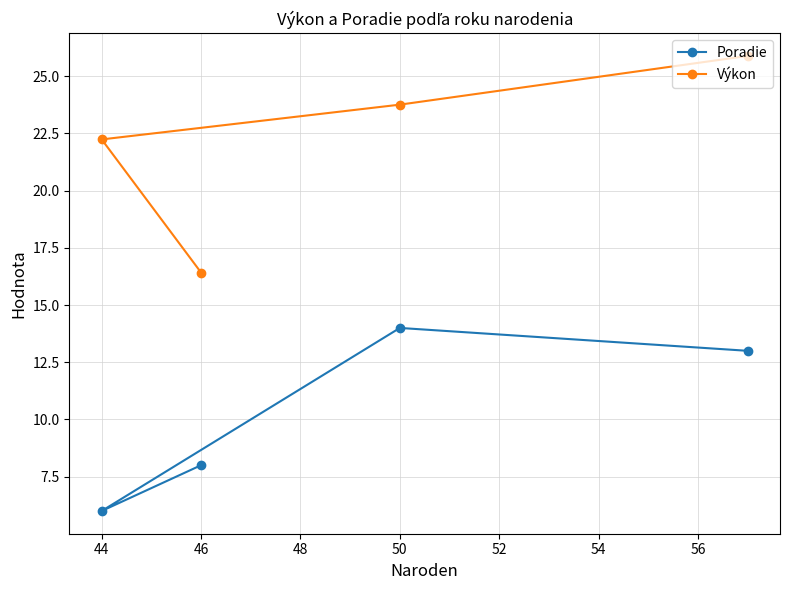

How many Poradie values are between 8 and 14?

3